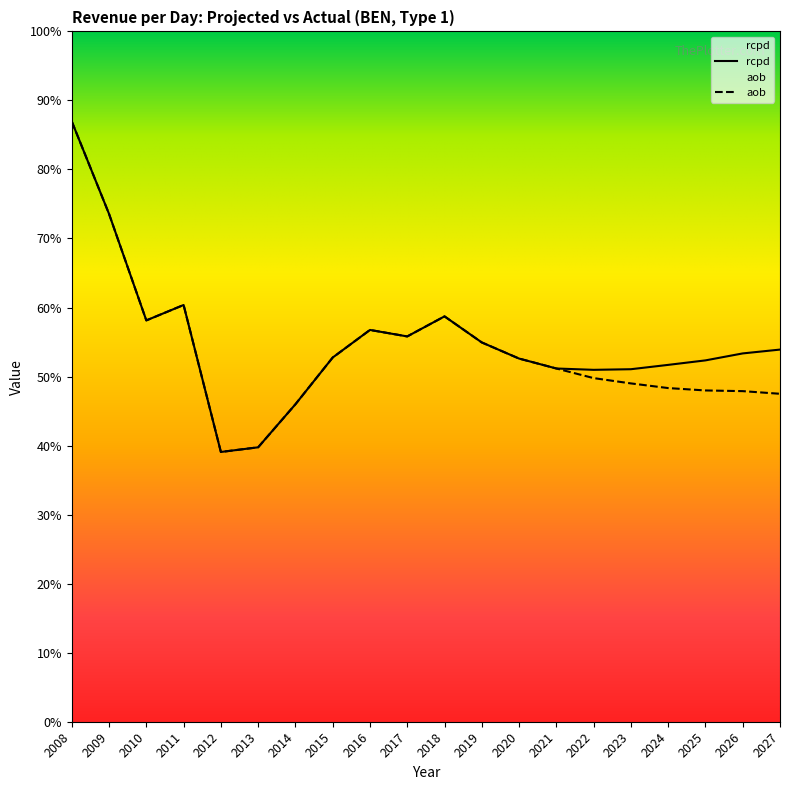

What are all the series names shown in the legend?

rcpd, aob